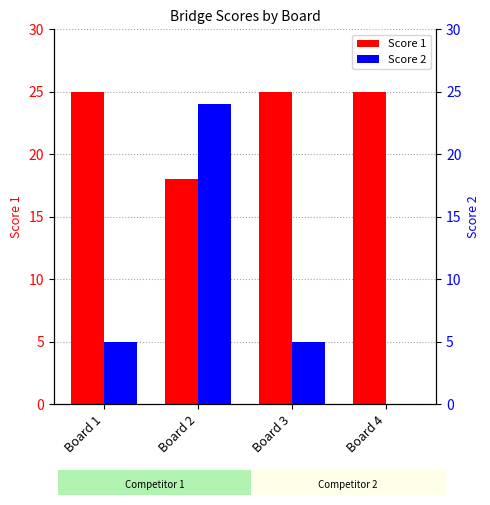

At which category is the sum across all series the highest?

Board 2